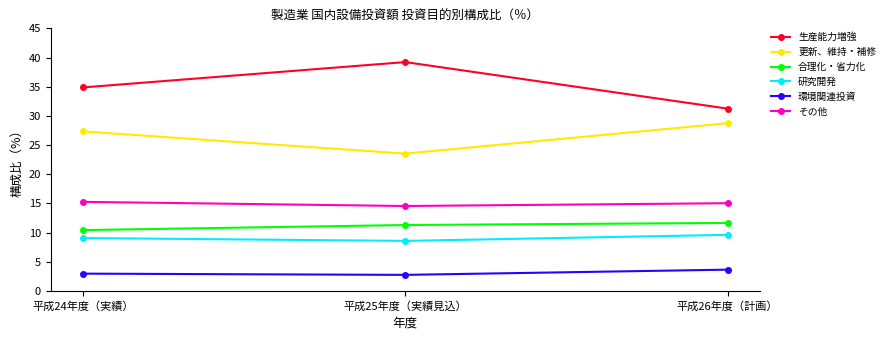

The 生産能力増強 series shows 34.9 at 平成24年度（実績）. True or false?

True